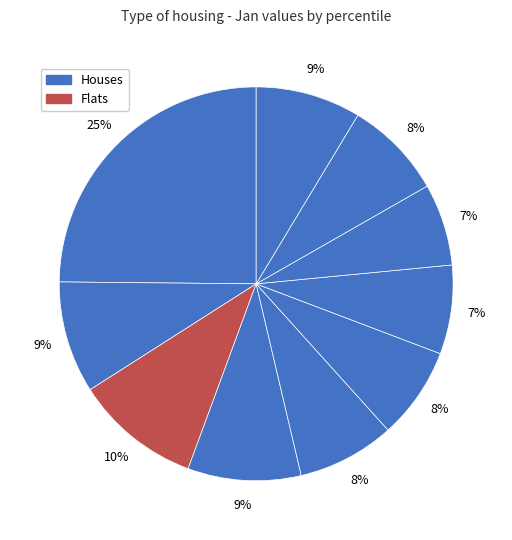

To the nearest percent, what is the average slice percentage?

10%